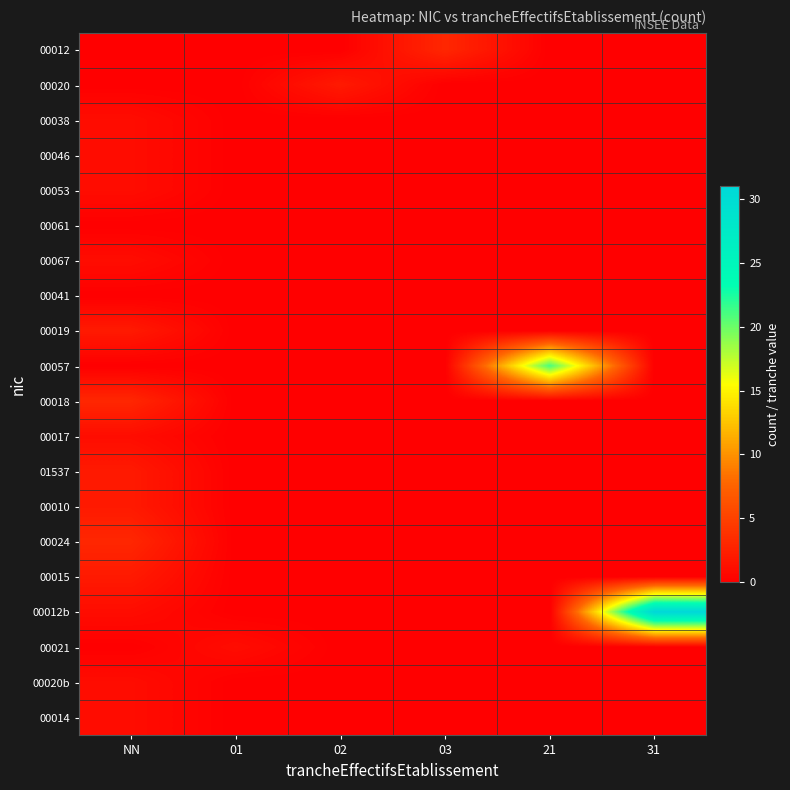

Which series changed the most between 21 and 31?

00012b